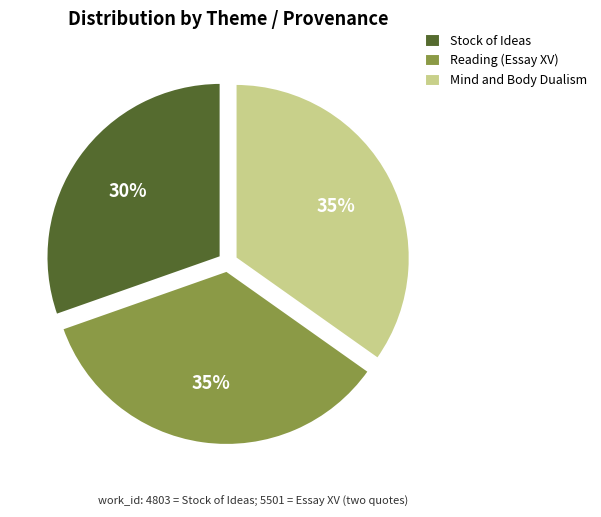

Approximately how many times larger is the value at Stock of Ideas compared to Reading (Essay XV)?

0.9